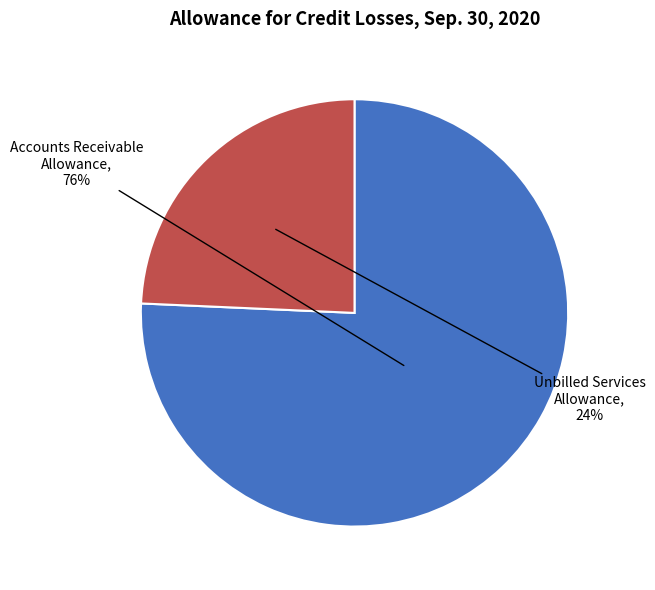

Is there a majority slice in this chart?

Yes